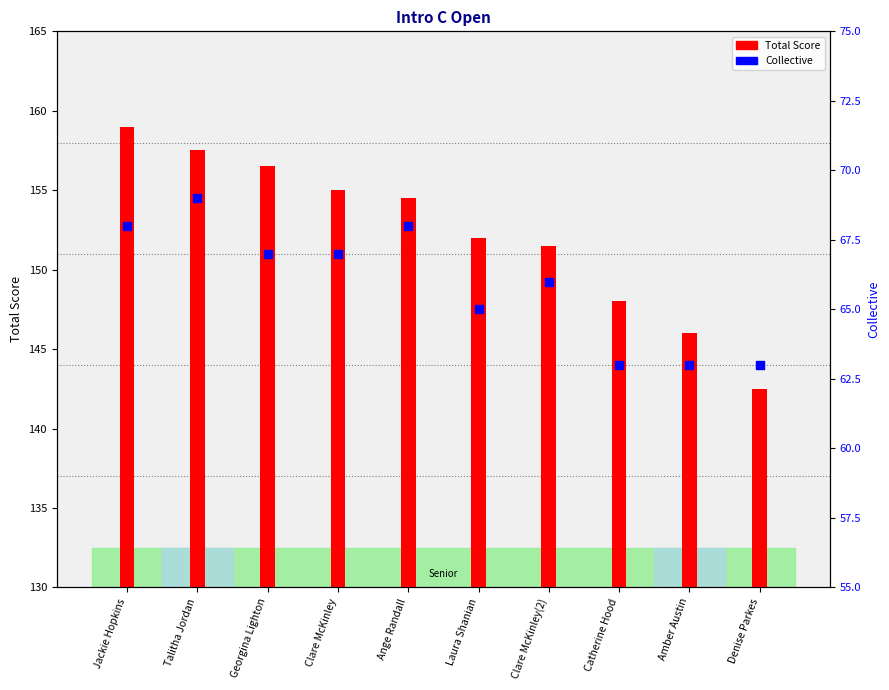

What is the total value across all series at Amber Austin?

209.0